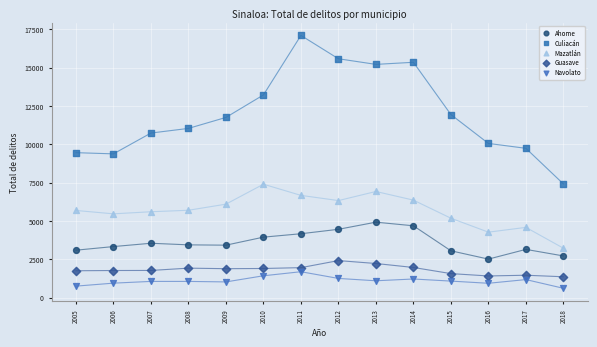

Which series has the widest spread of Y values?

Culiacán